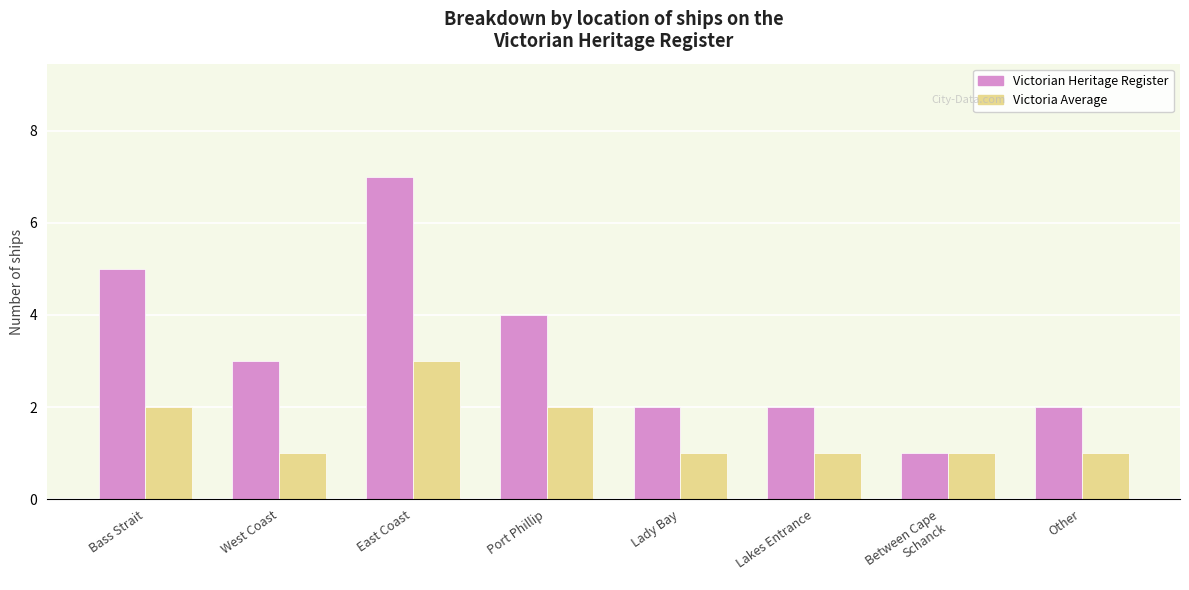

List the series in order of their overall mean, highest first.

Victorian Heritage Register, Victoria Average